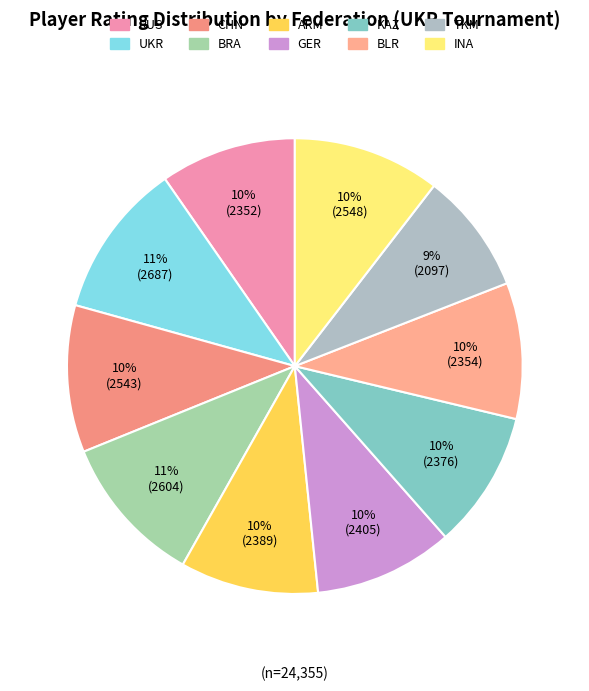

How many segments does this pie chart have?

10